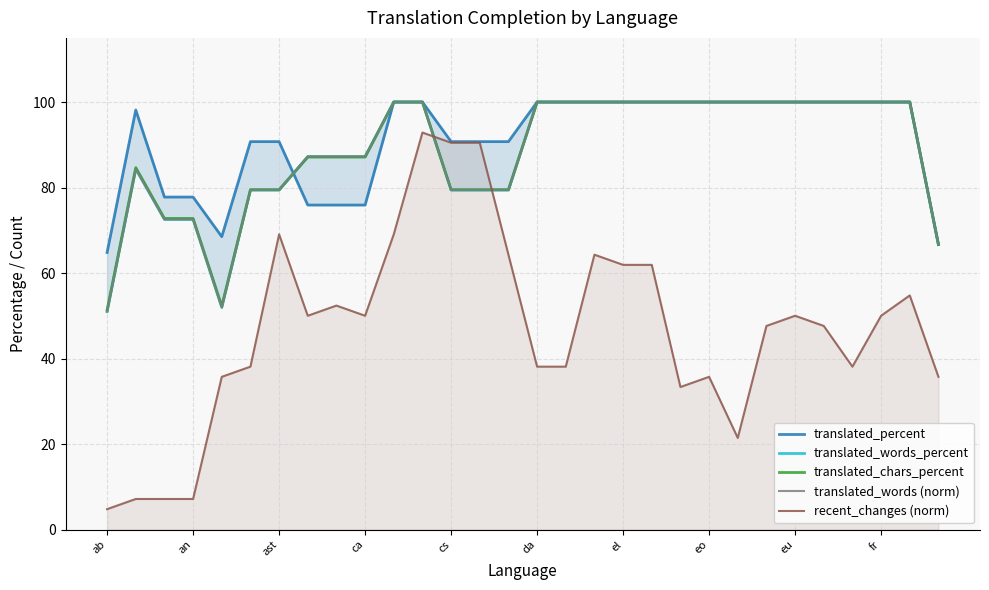

What are all the series names shown in the legend?

translated_percent, translated_words_percent, translated_chars_percent, translated_words (norm), recent_changes (norm)